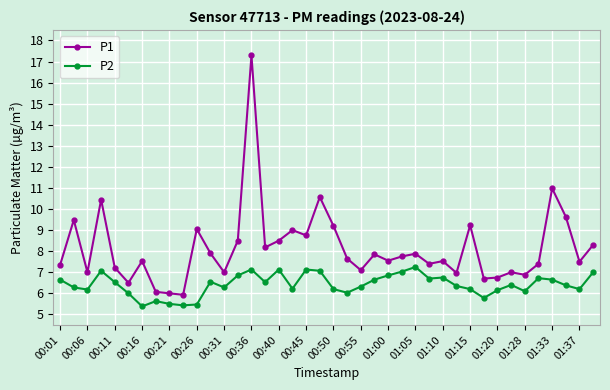

Which series has the widest spread of values?

P1